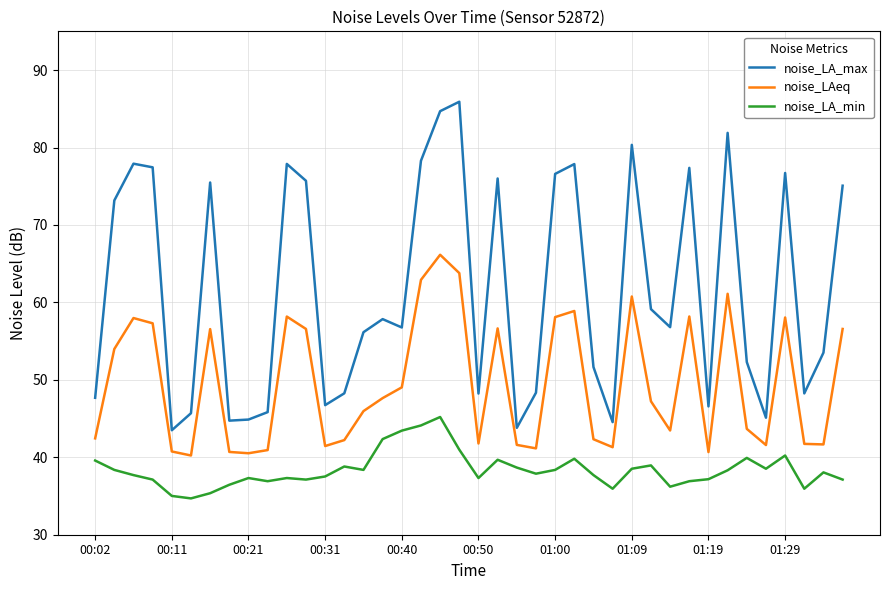

Which series has the widest spread of values?

noise_LA_max